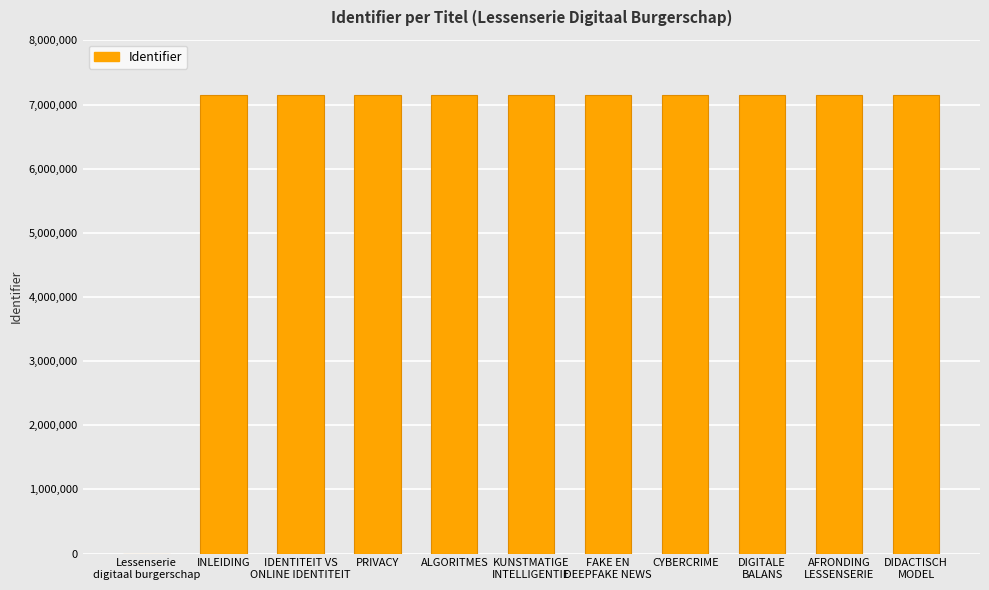

What is the maximum value shown in the chart?

7152104